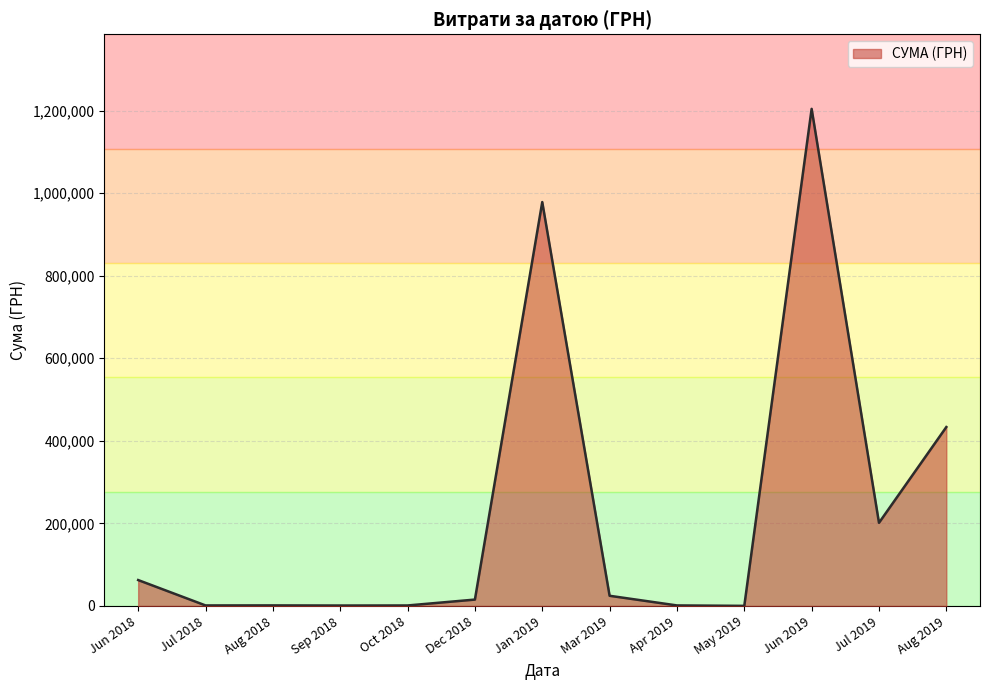

Which label corresponds to the largest value in the chart?

Jun 2019